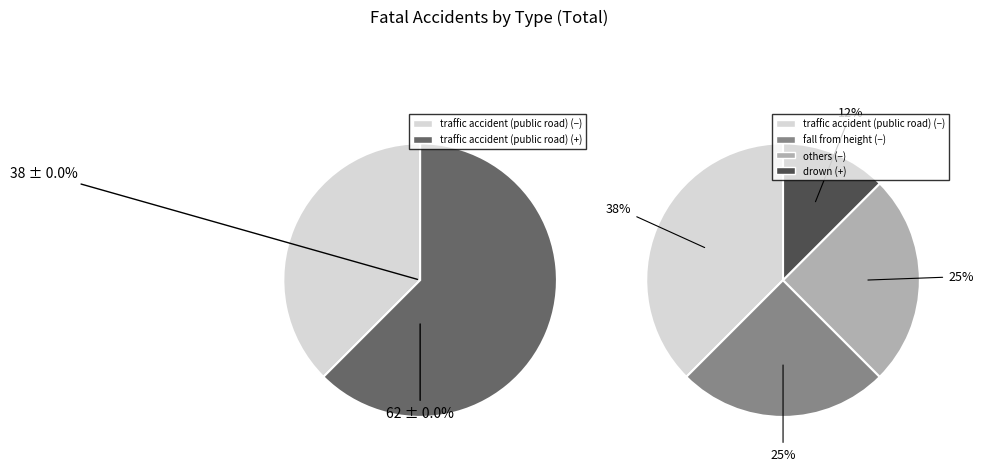

Is traffic accident (public road) the majority of the pie?

No